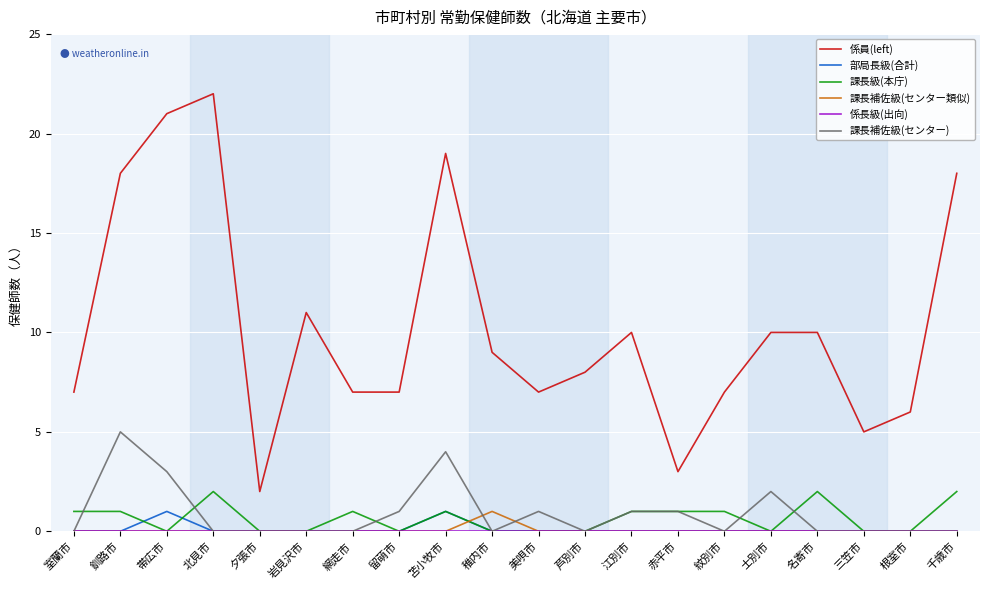

What is the spread (max minus min) of values at 紋別市?

7